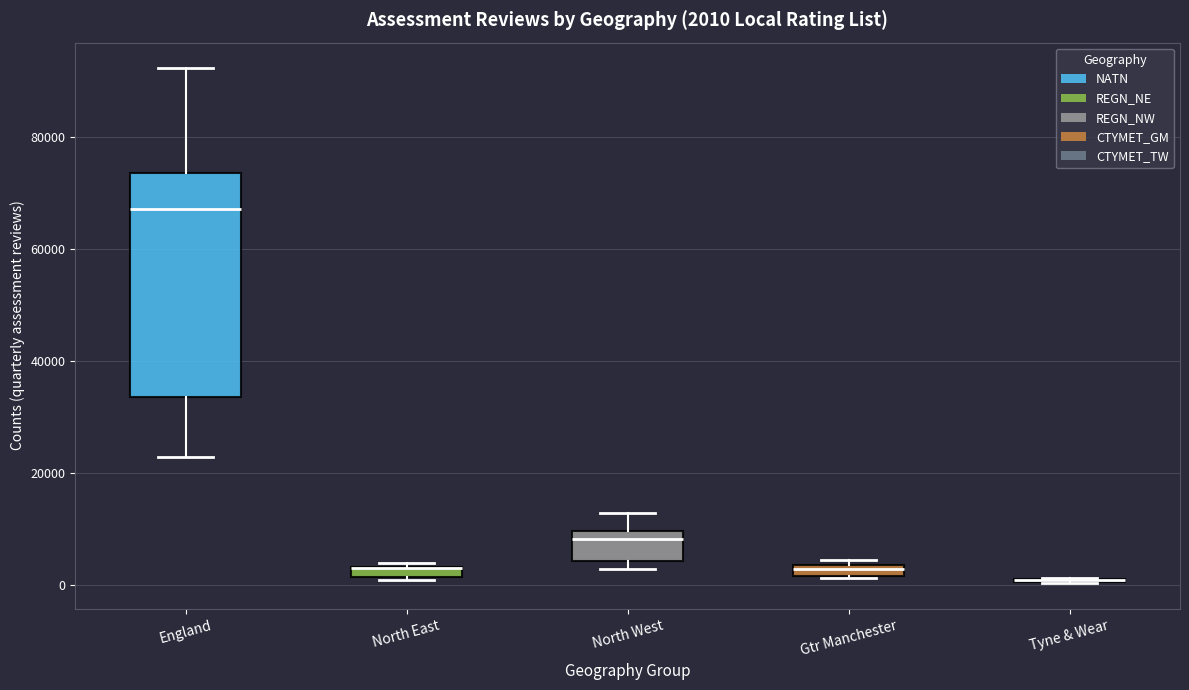

Which box is the tallest, from its lower edge to its upper edge?

England